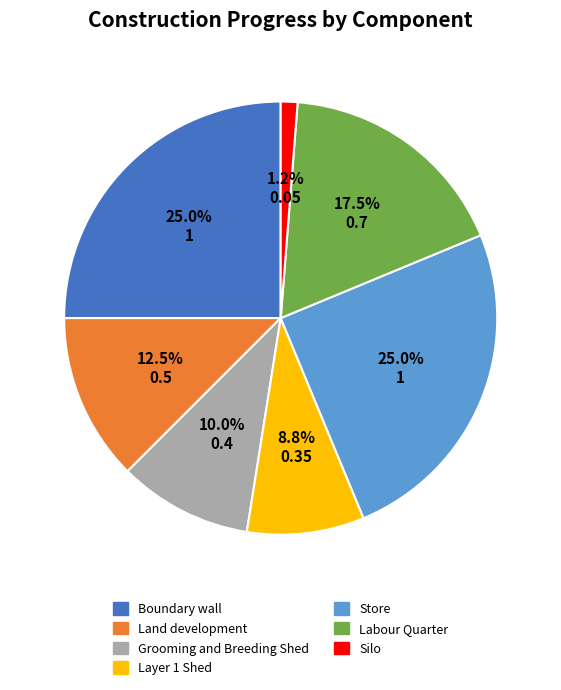

Is there a majority slice in this chart?

No